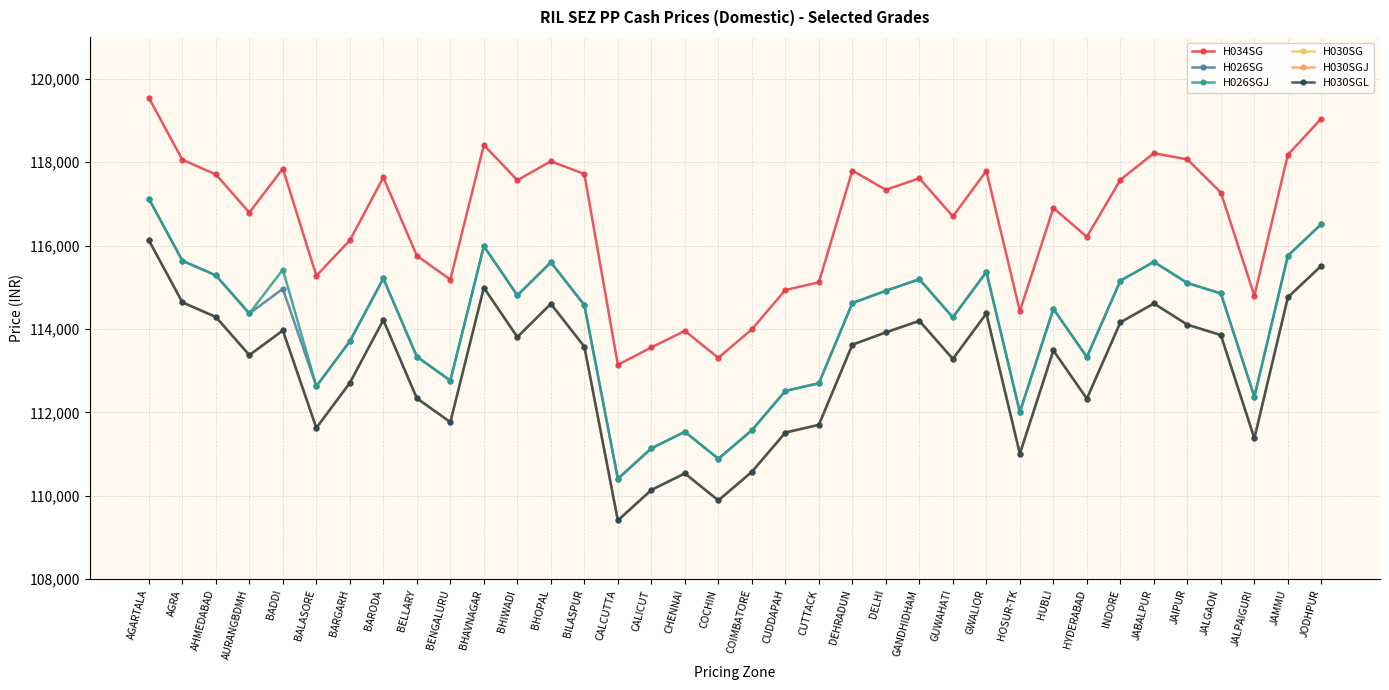

How many data points in H030SGL are above 113622?

17